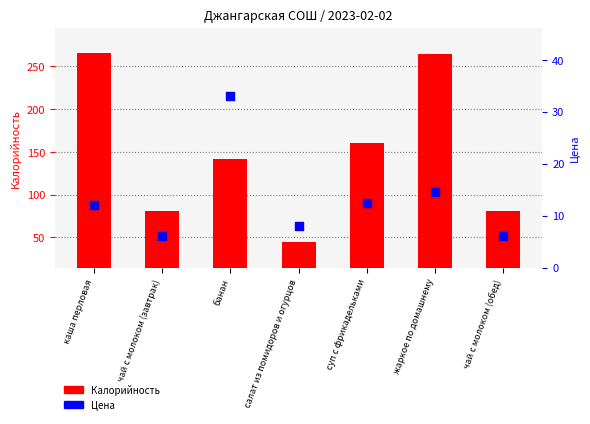

At how many categories does at least one series exceed 231?

2